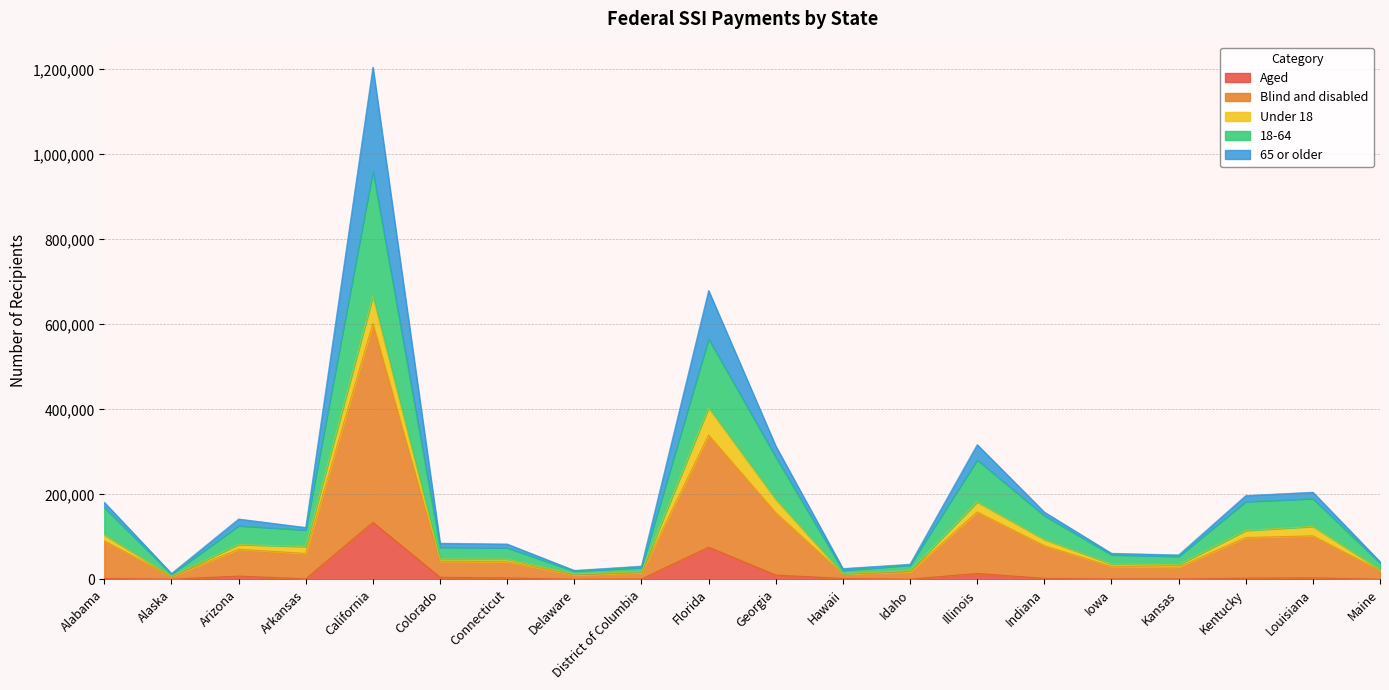

True or false: 65 or older and Blind and disabled cross at least once.

False